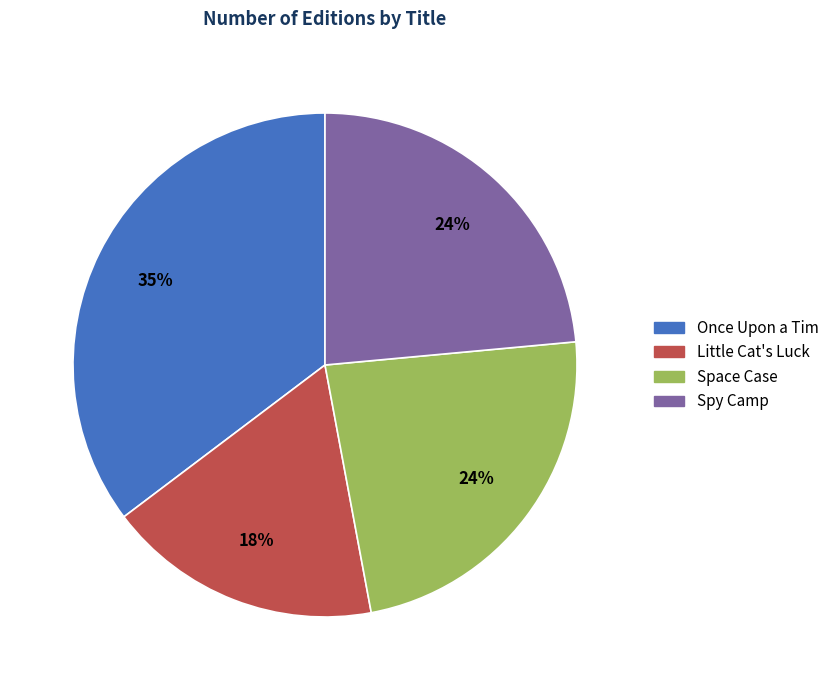

What percentage is the Space Case slice, to the nearest percent?

24%